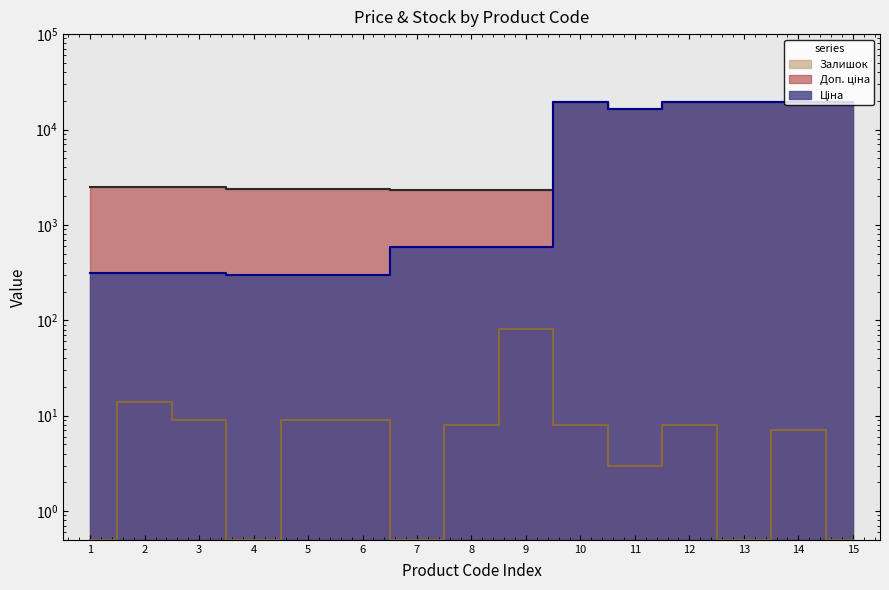

True or false: Залишок and Ціна cross at least once.

False